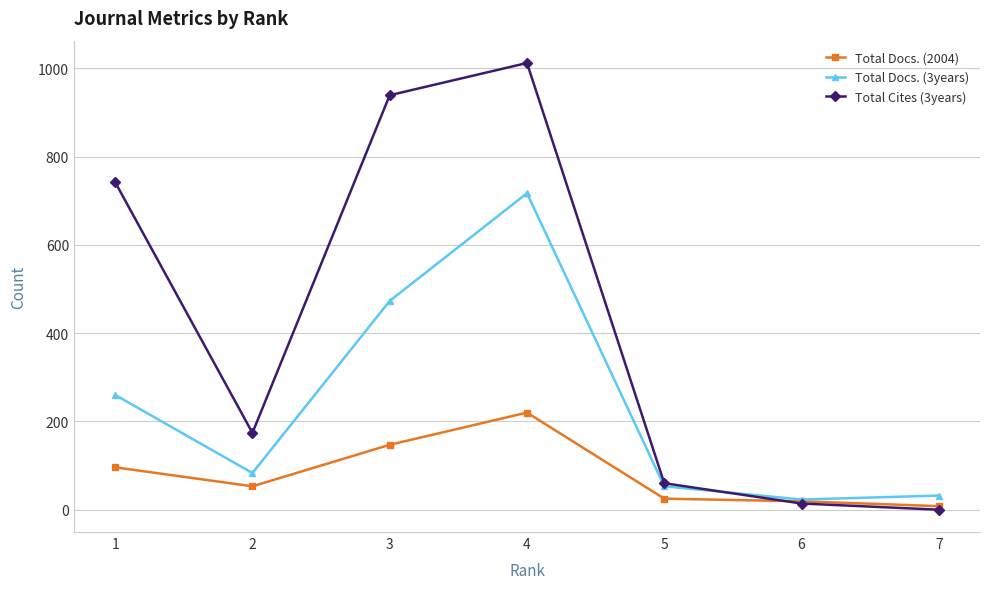

Rank the series by their average value, from lowest to highest.

Total Docs. (2004), Total Docs. (3years), Total Cites (3years)